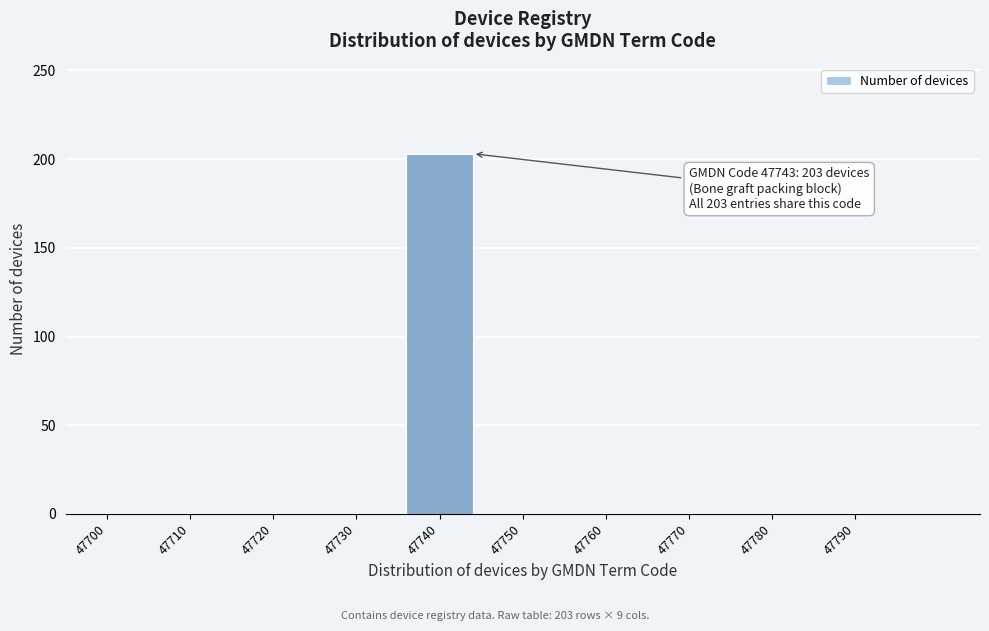

Reading left to right, what are all the values shown in this chart?

47700=0	47710=0	47720=0	47730=0	47740=203	47750=0	47760=0	47770=0	47780=0	47790=0